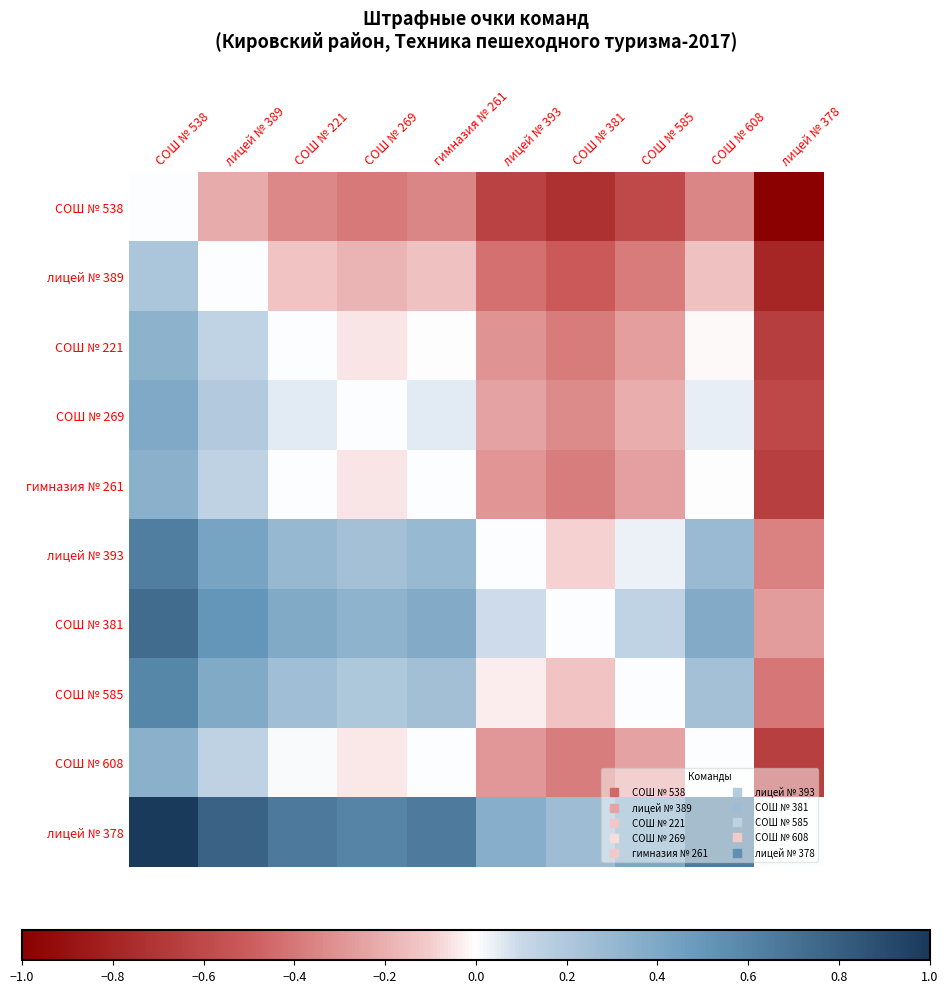

What is the difference between the highest and lowest values at лицей № 378?

1.0